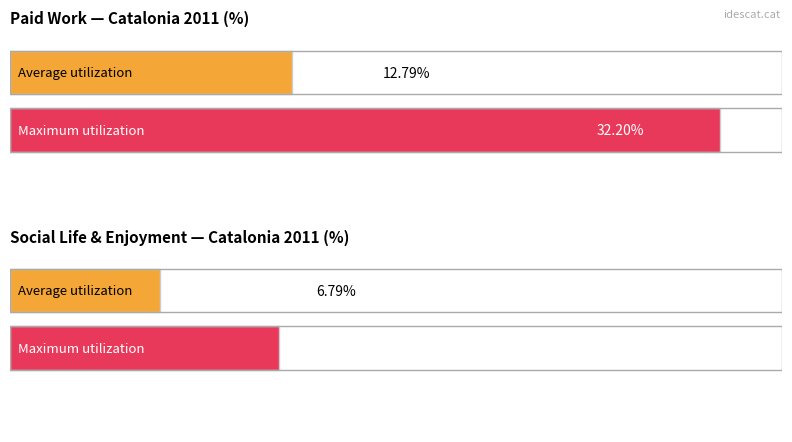

Which series has the largest range (max minus min)?

Maximum utilization